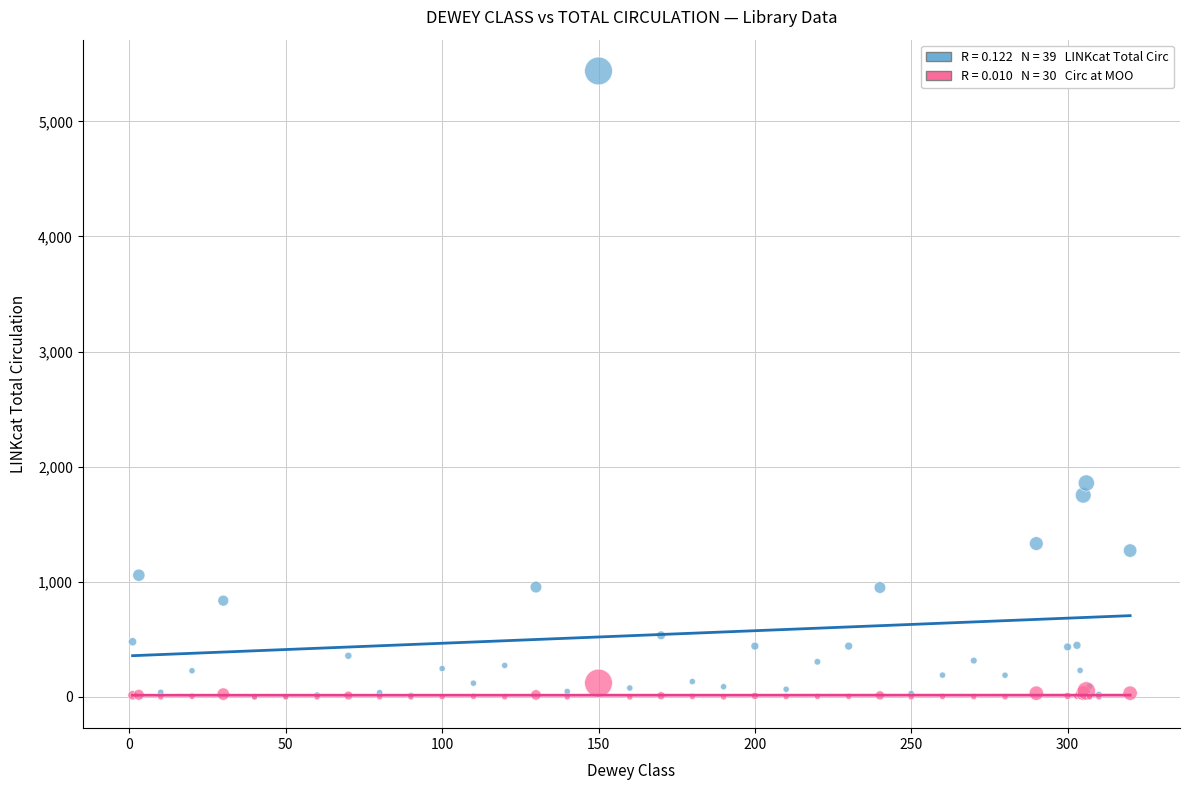

Across all series, what Y value is closest to 2719?

1858